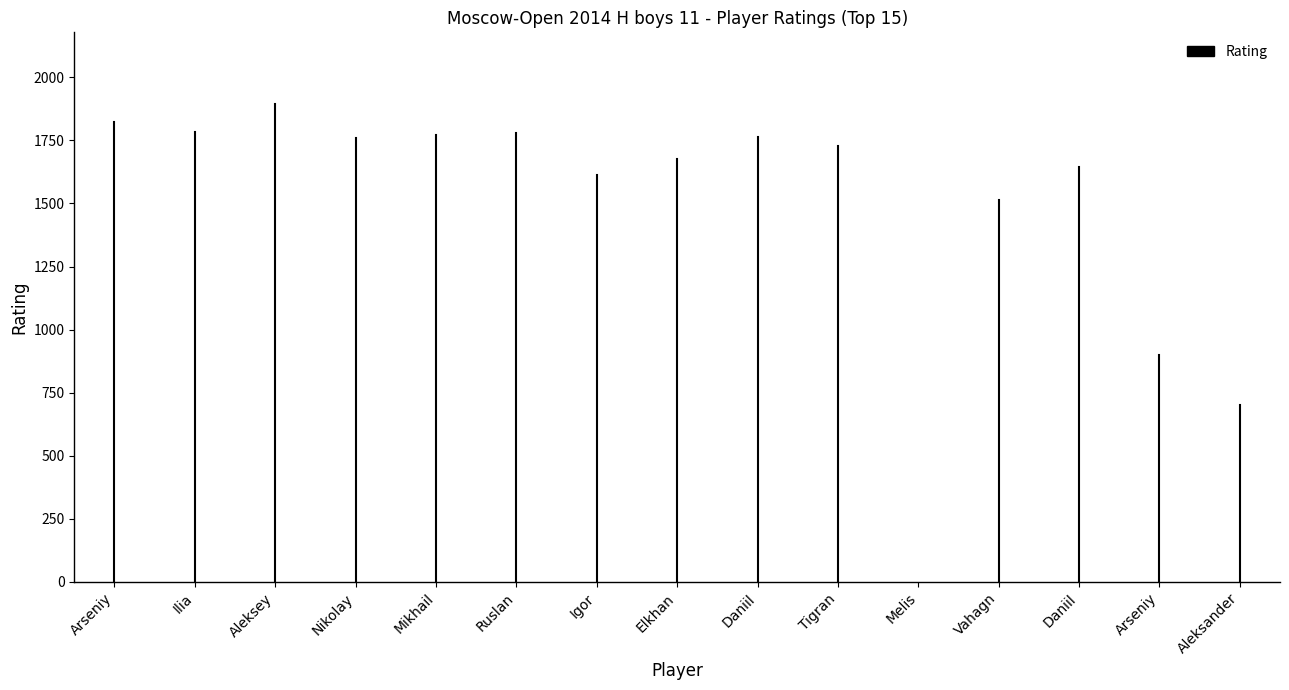

The chart shows a value of 1272 at Arseniy. True or false?

False